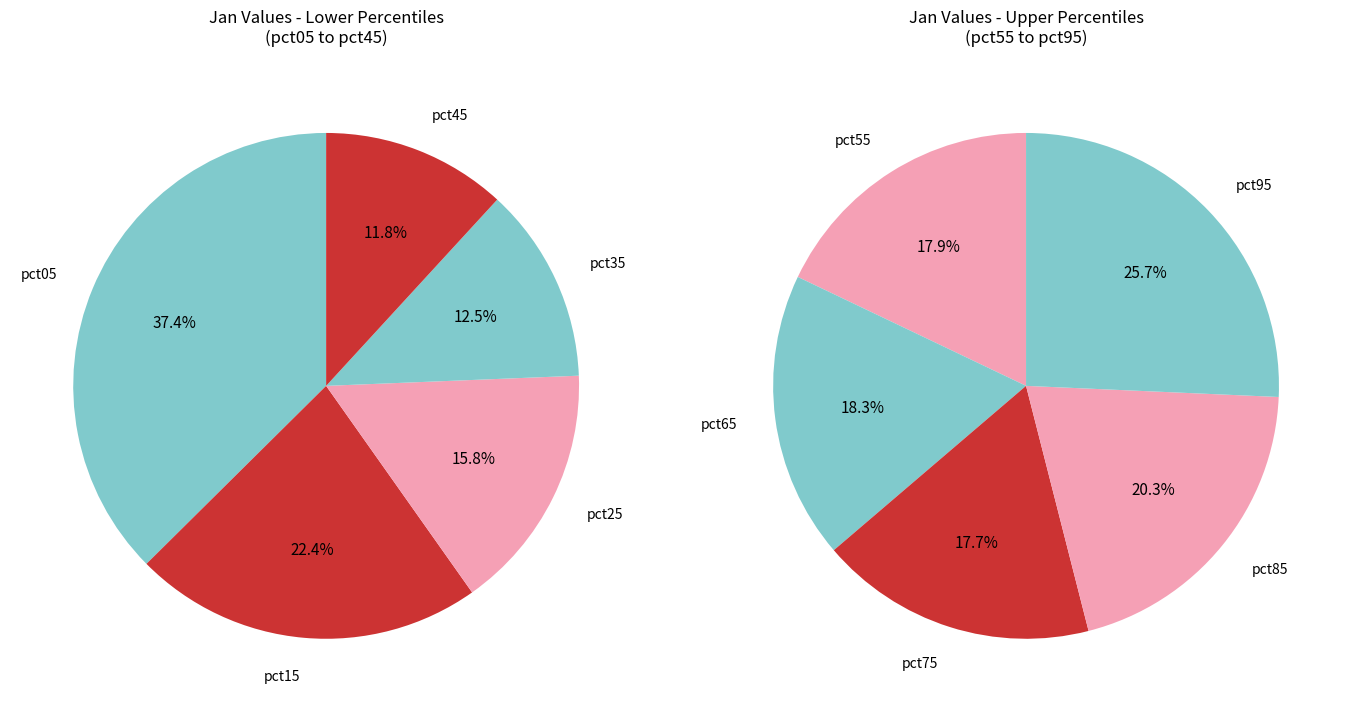

Rank the categories by value from highest to lowest.

pct05, pct15, pct95, pct25, pct85, pct65, pct55, pct75, pct35, pct45